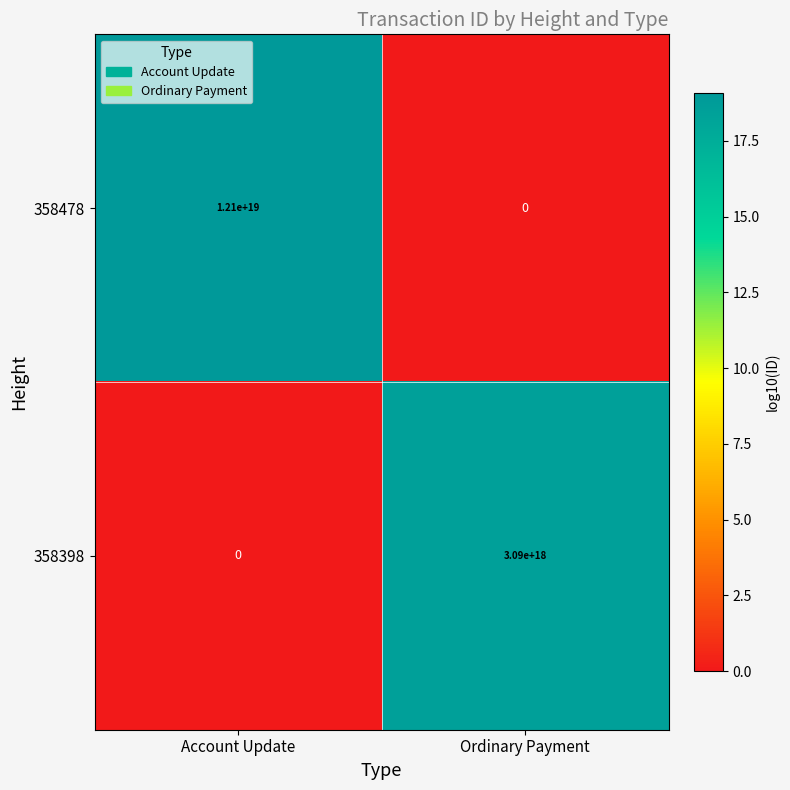

At how many categories does at least one series exceed 0?

2